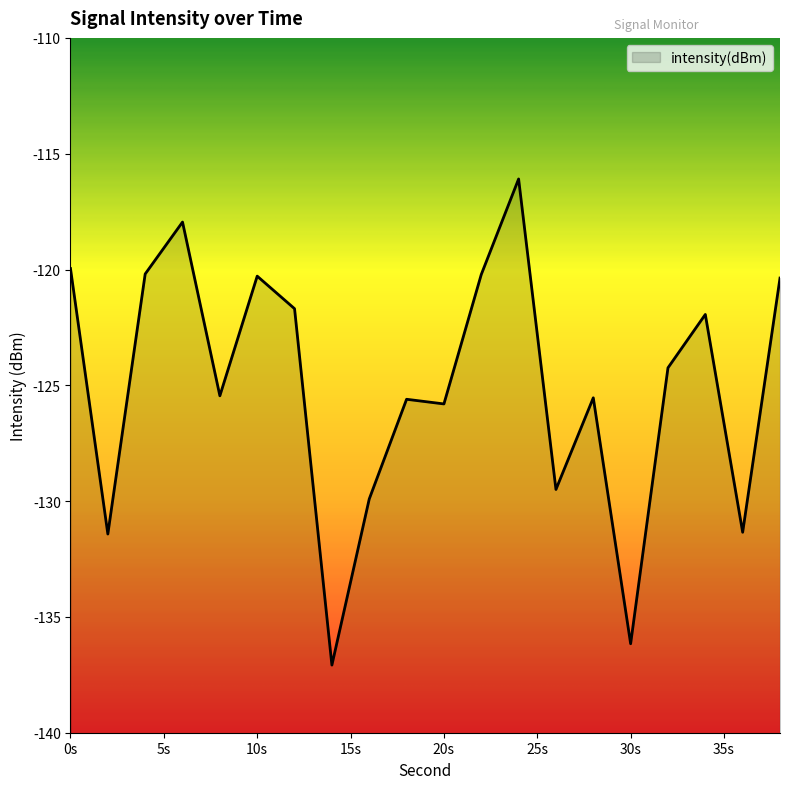

What is the maximum value shown in the chart?

-116.1